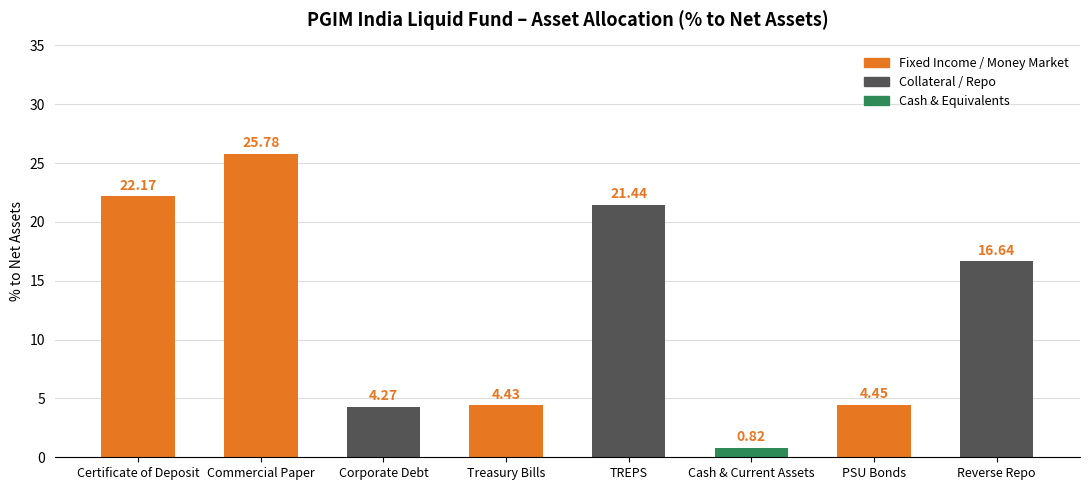

How many bars are there in total?

8